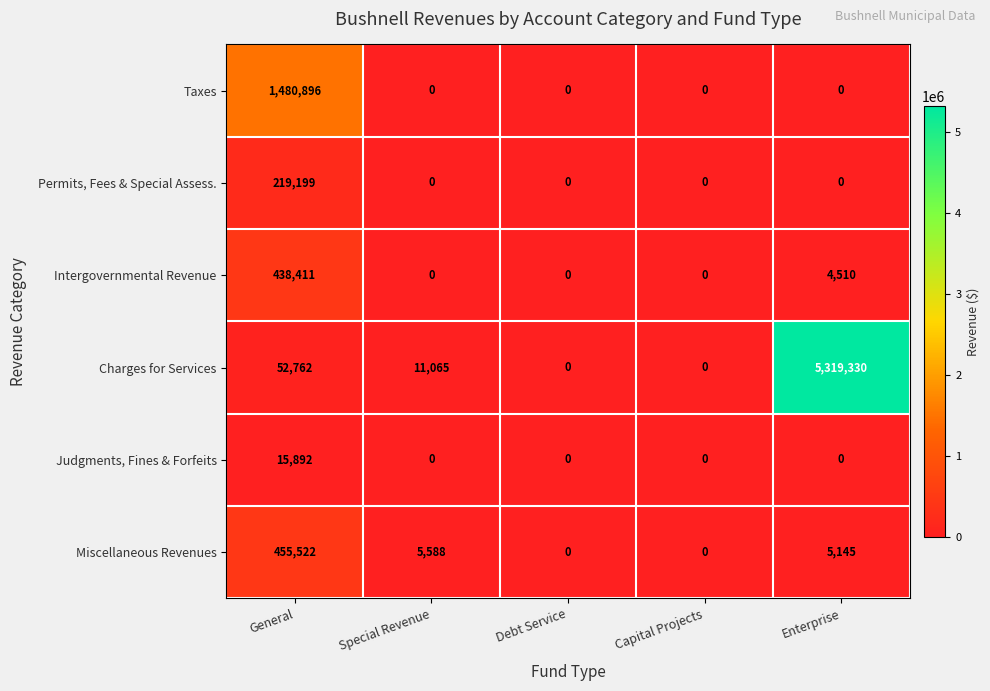

Reading right to left, transcribe all the data shown in this chart.

Taxes: Enterprise=0	Capital Projects=0	Debt Service=0	Special Revenue=0	General=1480896
Permits, Fees & Special Assess.: Enterprise=0	Capital Projects=0	Debt Service=0	Special Revenue=0	General=219199
Intergovernmental Revenue: Enterprise=4510	Capital Projects=0	Debt Service=0	Special Revenue=0	General=438411
Charges for Services: Enterprise=5319330	Capital Projects=0	Debt Service=0	Special Revenue=11065	General=52762
Judgments, Fines & Forfeits: Enterprise=0	Capital Projects=0	Debt Service=0	Special Revenue=0	General=15892
Miscellaneous Revenues: Enterprise=5145	Capital Projects=0	Debt Service=0	Special Revenue=5588	General=455522